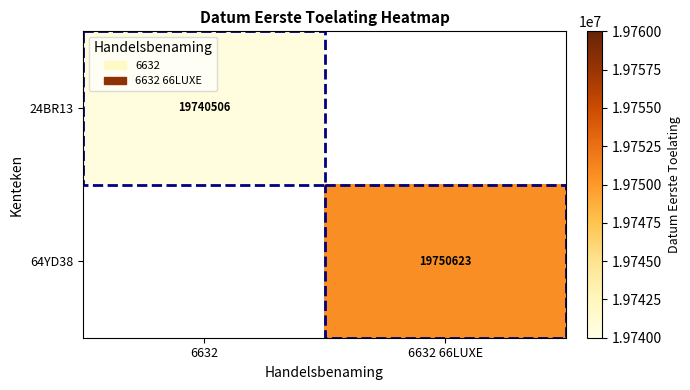

Is it true that 24BR13 equals 19740506 at 6632?

True